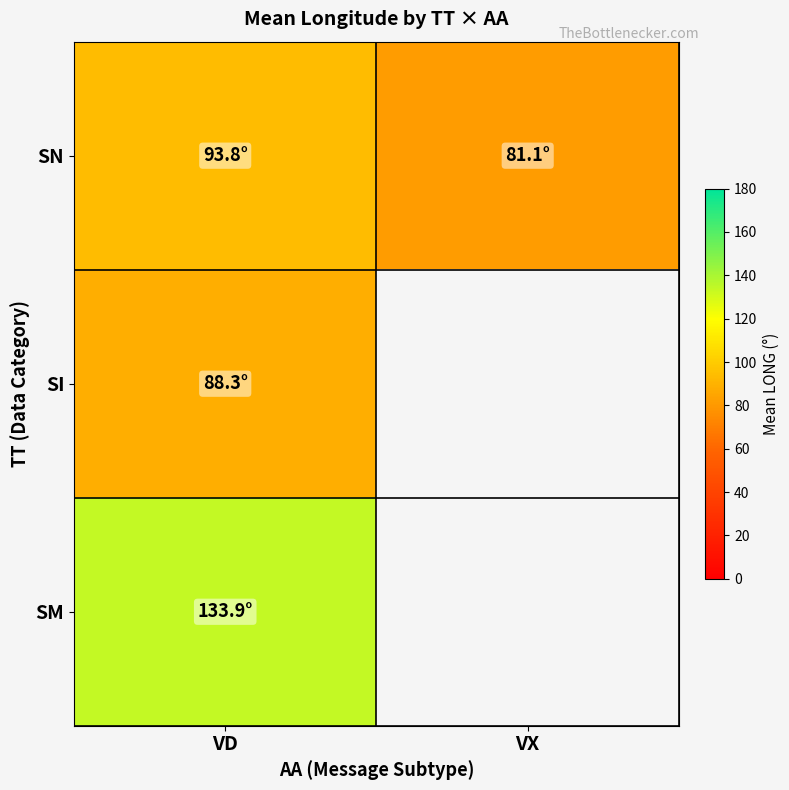

List the labels in order of SN value, smallest first.

VX, VD